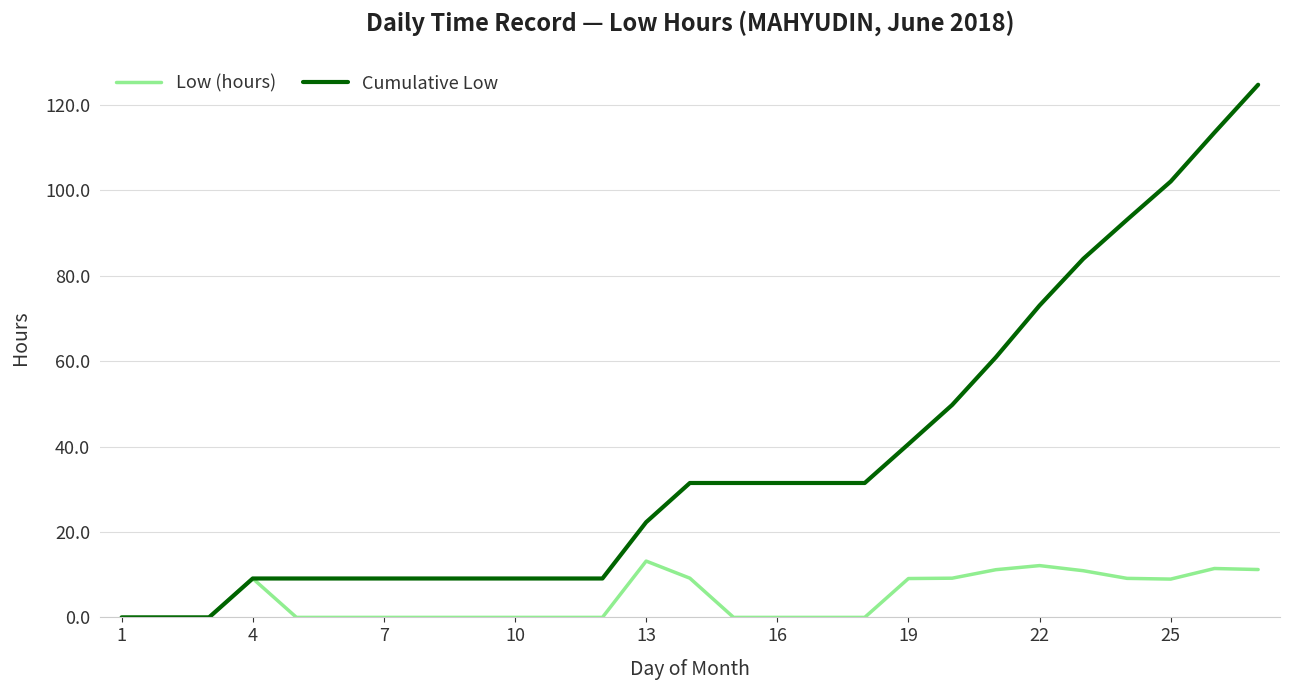

Which series has the largest range (max minus min)?

Cumulative Low